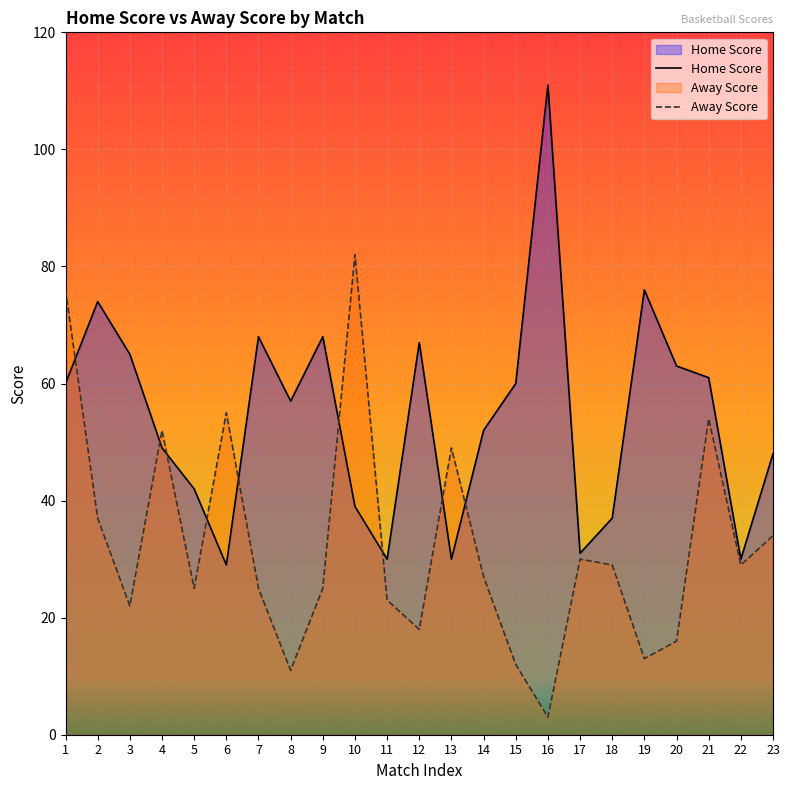

What is the value of the Home Score point at the 12th from the left?

67